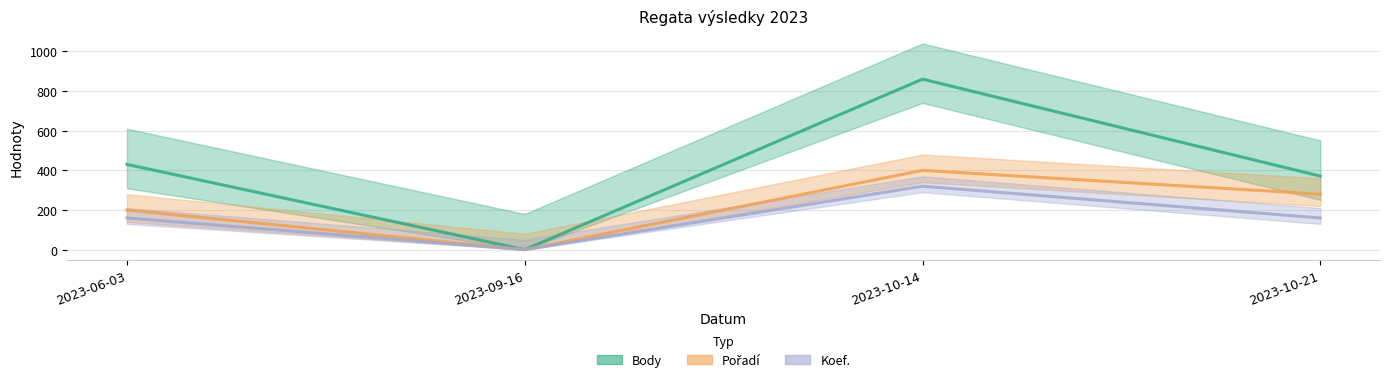

Which series has the widest spread of values?

Body